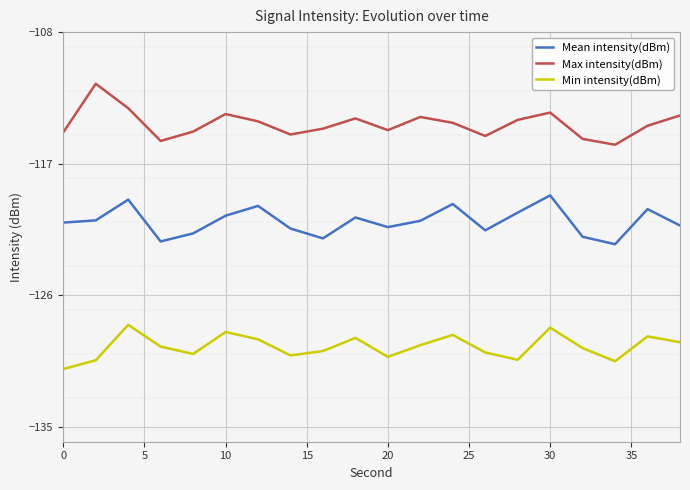

True or false: Mean intensity(dBm) and Min intensity(dBm) cross at least once.

False